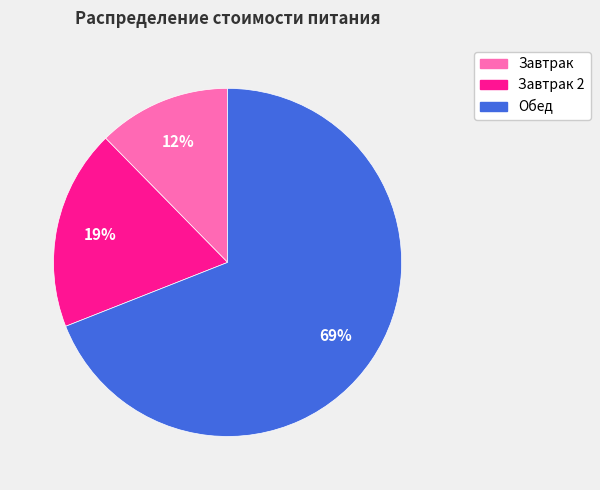

How many segments does this pie chart have?

3